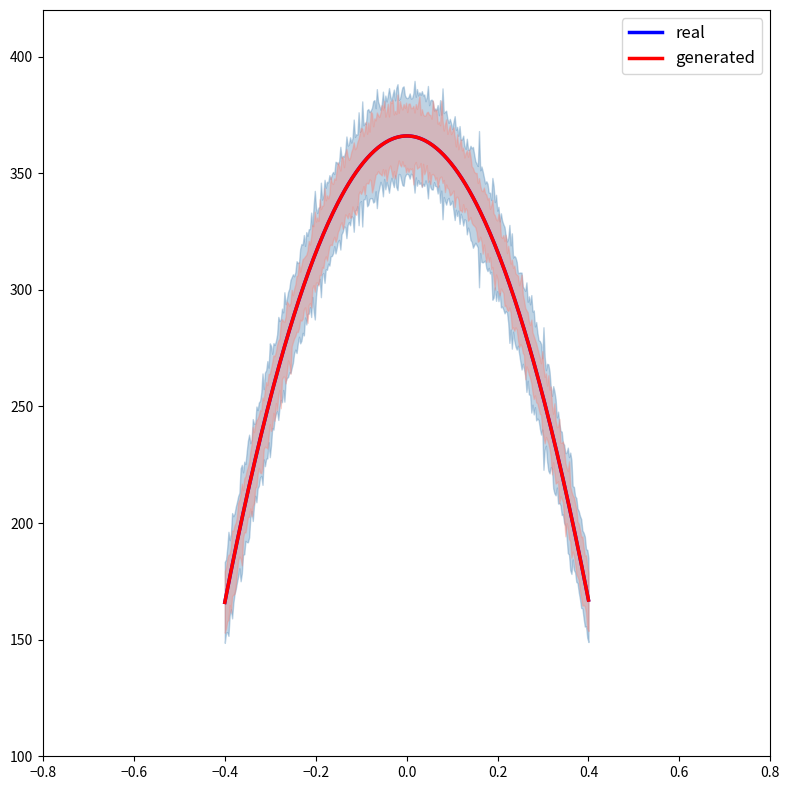

The value of real at 2015-08-31 is 41. True or false?

False